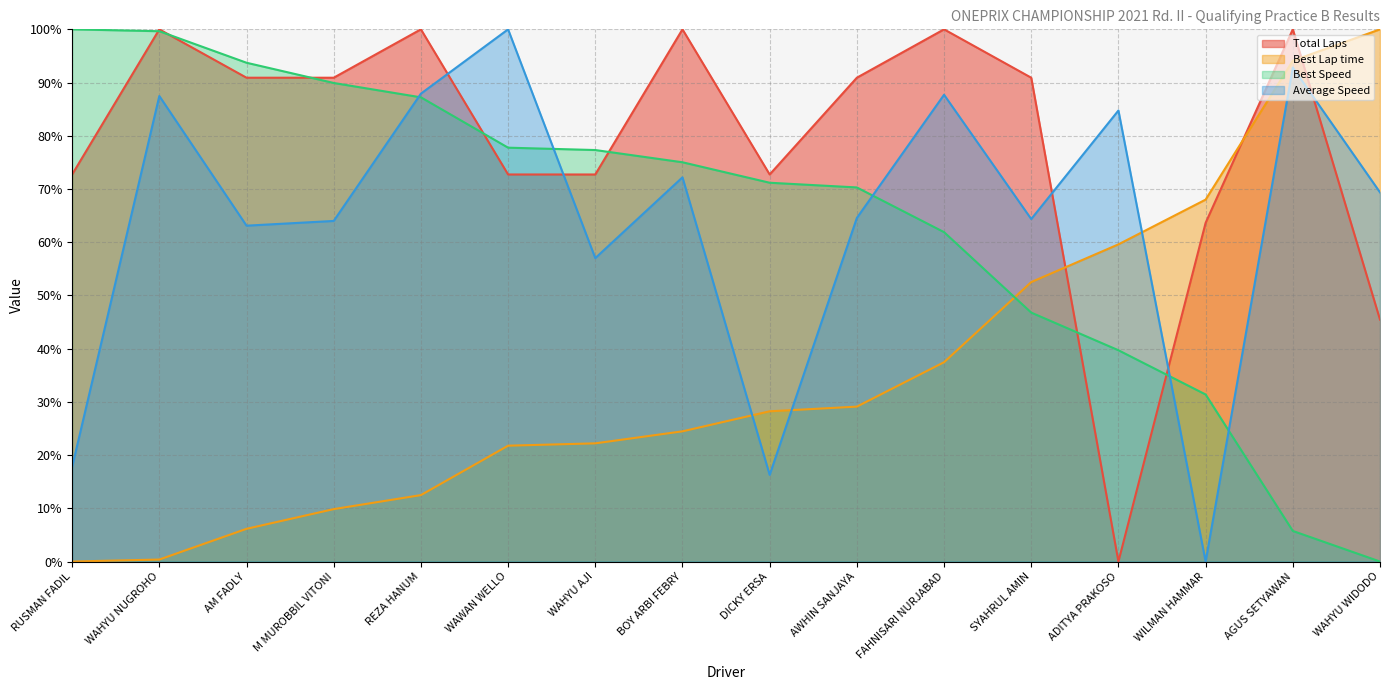

What is the total value across all series at WAHYU AJI?

229.3